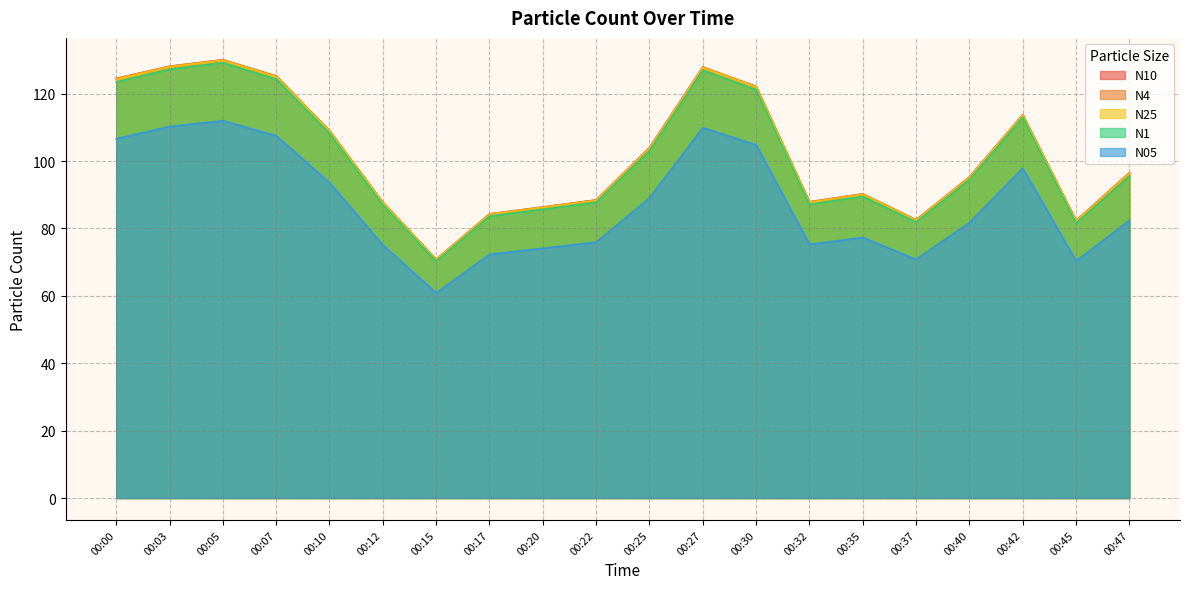

How many lines are shown in the chart?

5